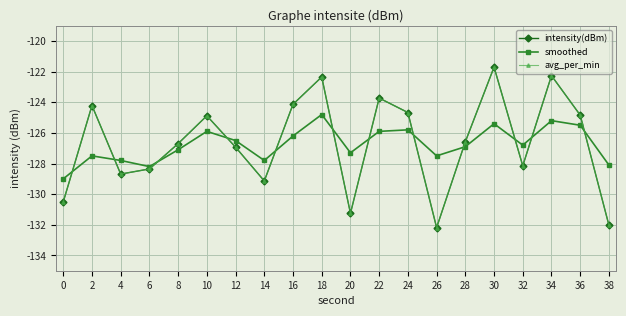

Where is the first local maximum for avg_per_min?

2